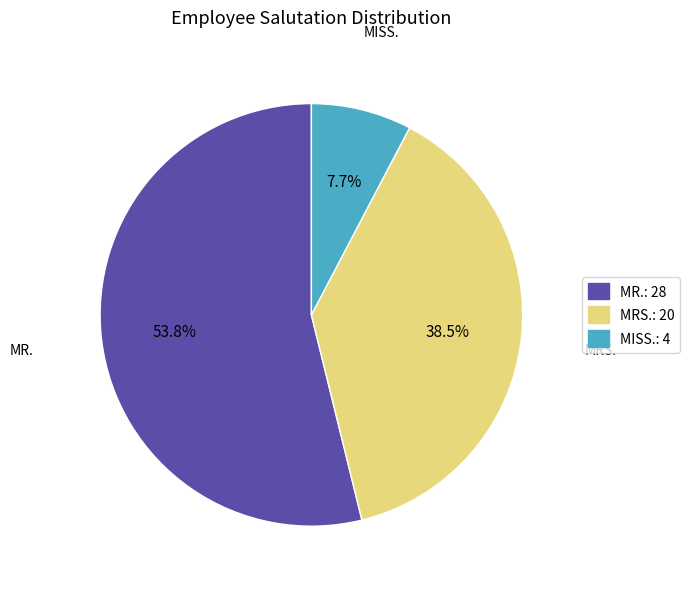

The MR. slice represents 54% of the pie. True or false?

True